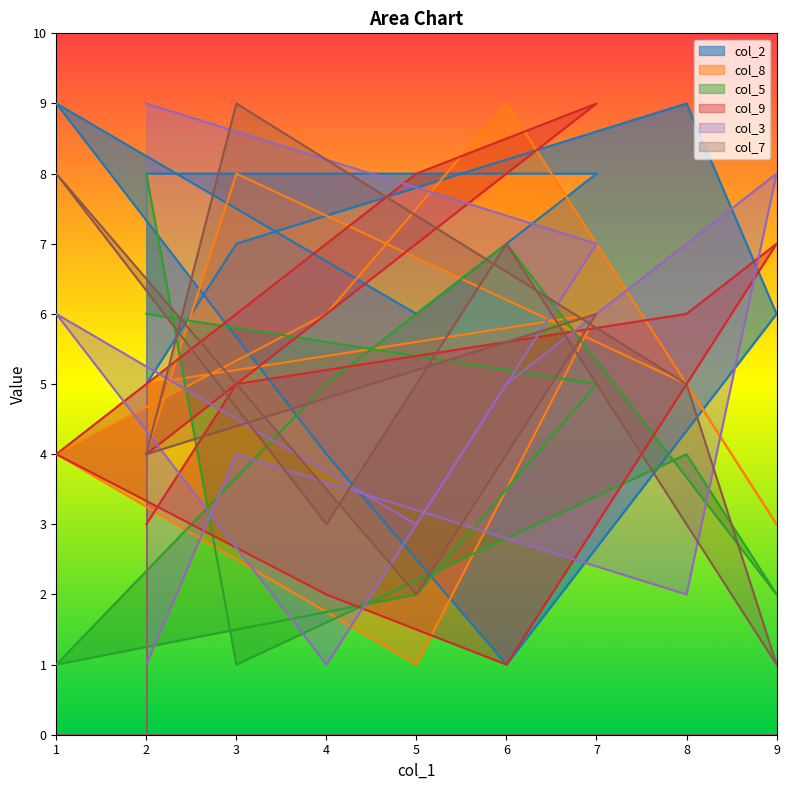

List the series in order of their peak value, highest first.

col_2, col_8, col_9, col_3, col_7, col_5